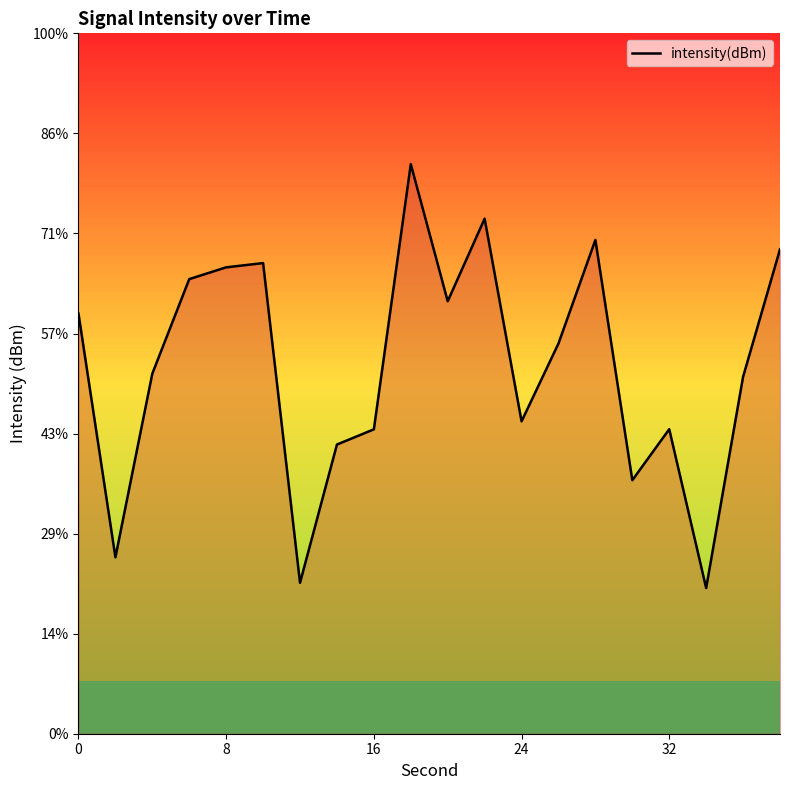

How many lines are shown in the chart?

1